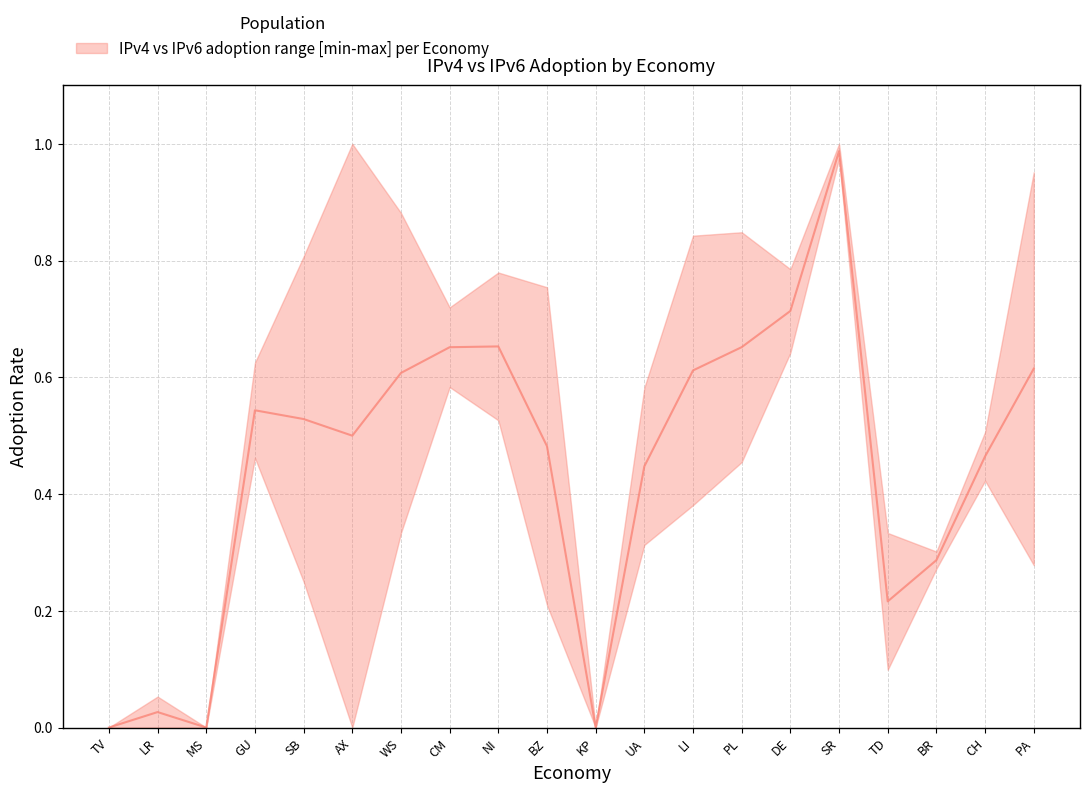

How many interior local valleys does the IPv6 adoption series have?

3